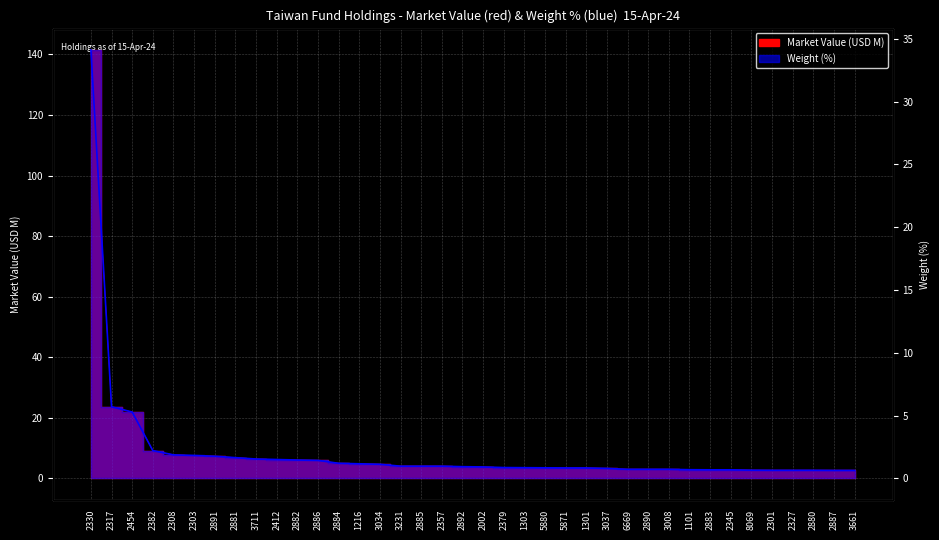

True or false: Market Value (USD) and Weight (%) cross at least once.

False